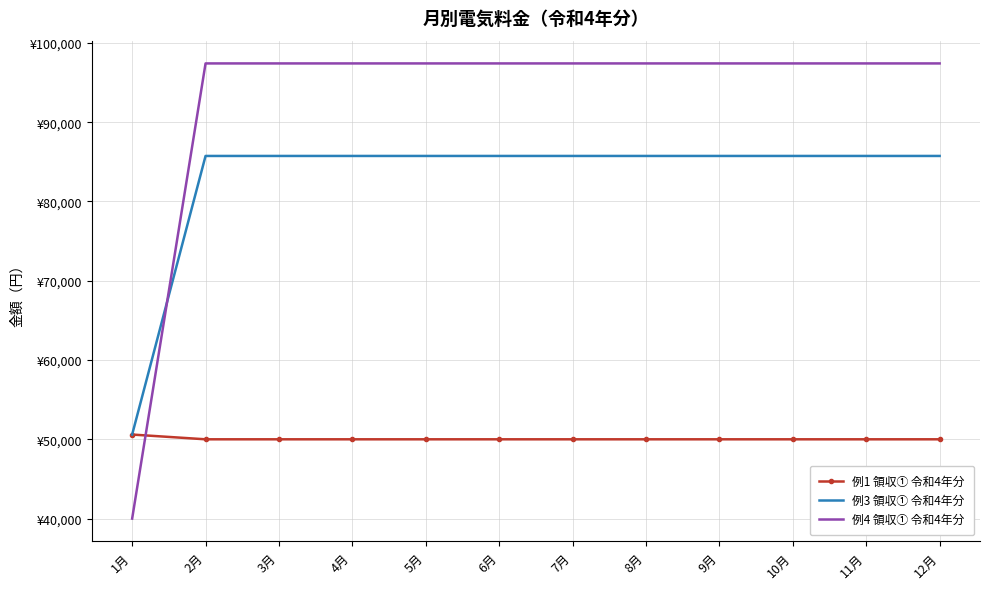

What position from the left is 3月?

3